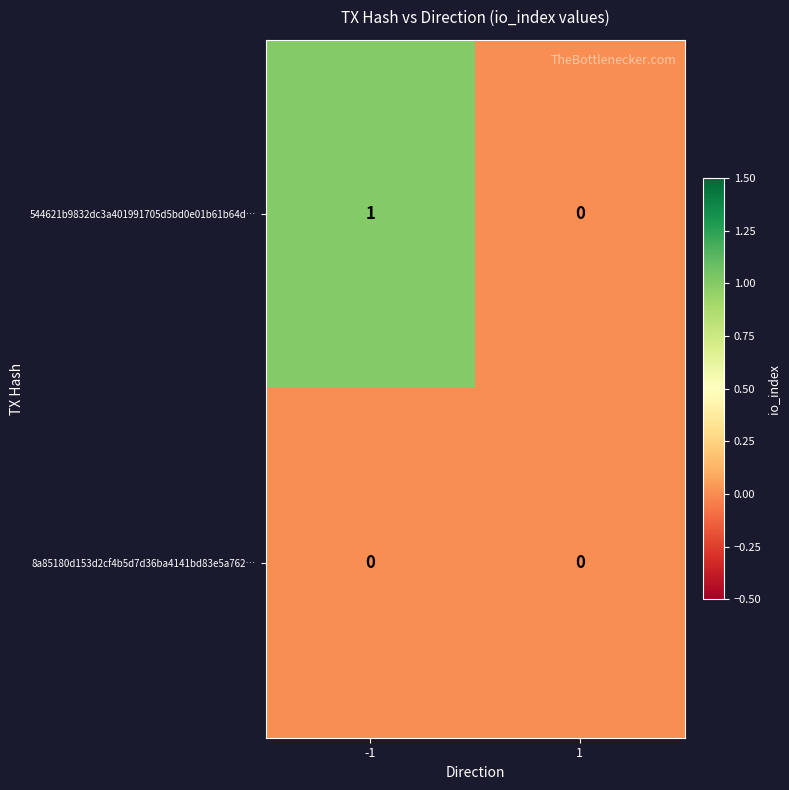

Between -1 and 1, which series saw the biggest shift?

544621b9832dc3a401991705d5bd0e01b61b64d…